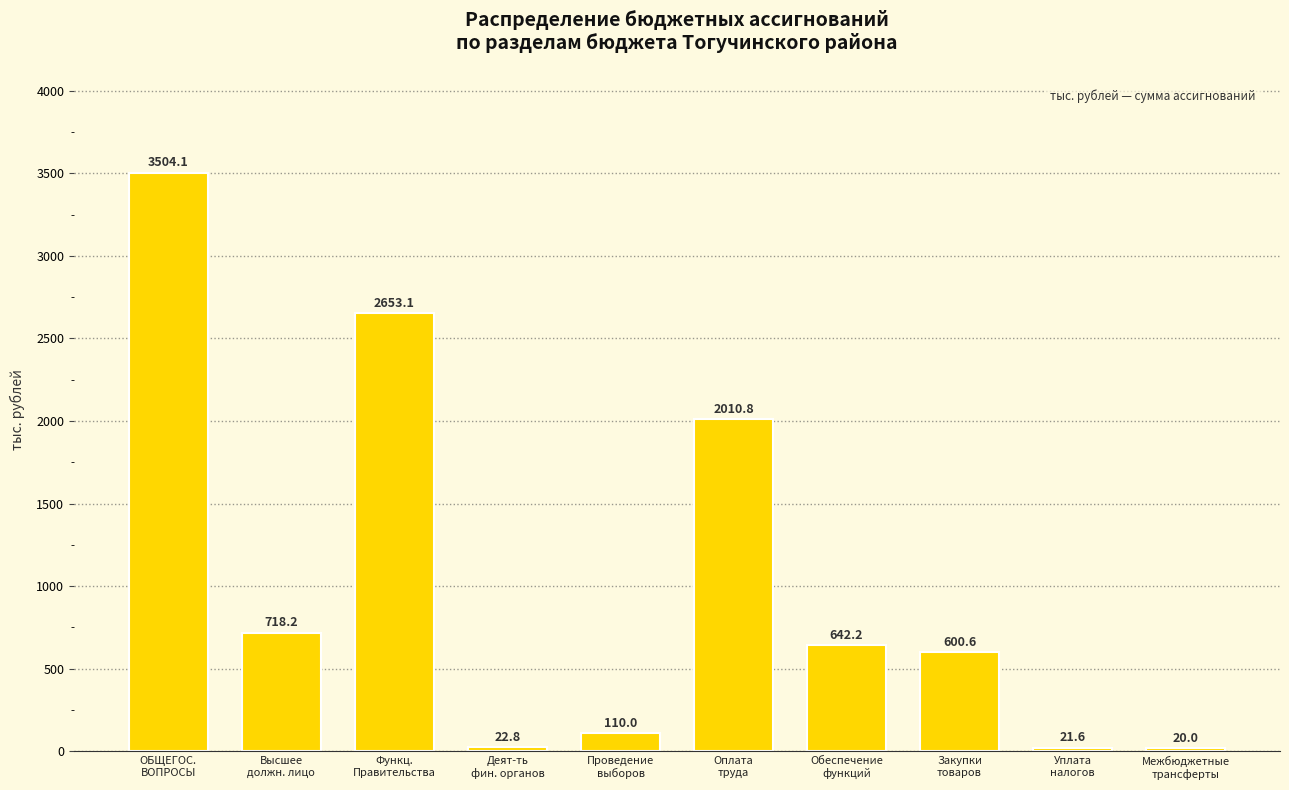

What is the label of the 2nd bar from the right?

Уплата
налогов